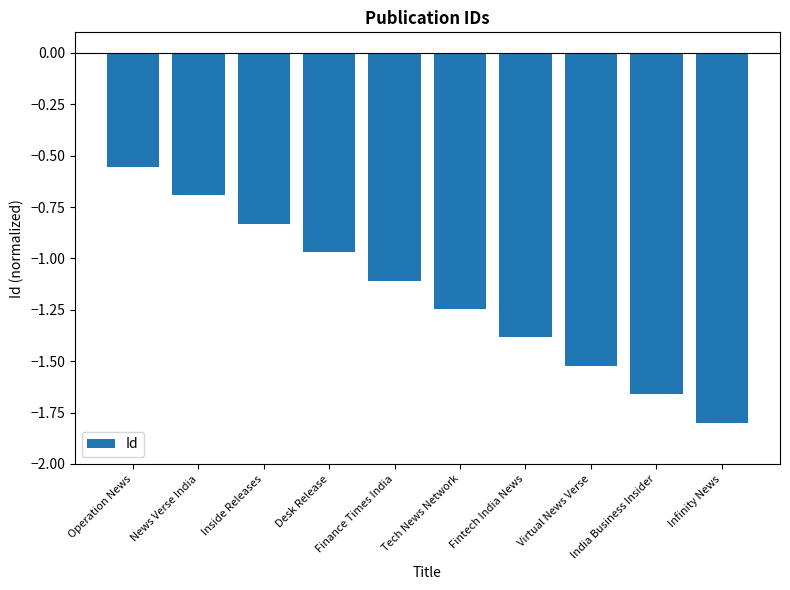

Count the number of categories in the chart.

10